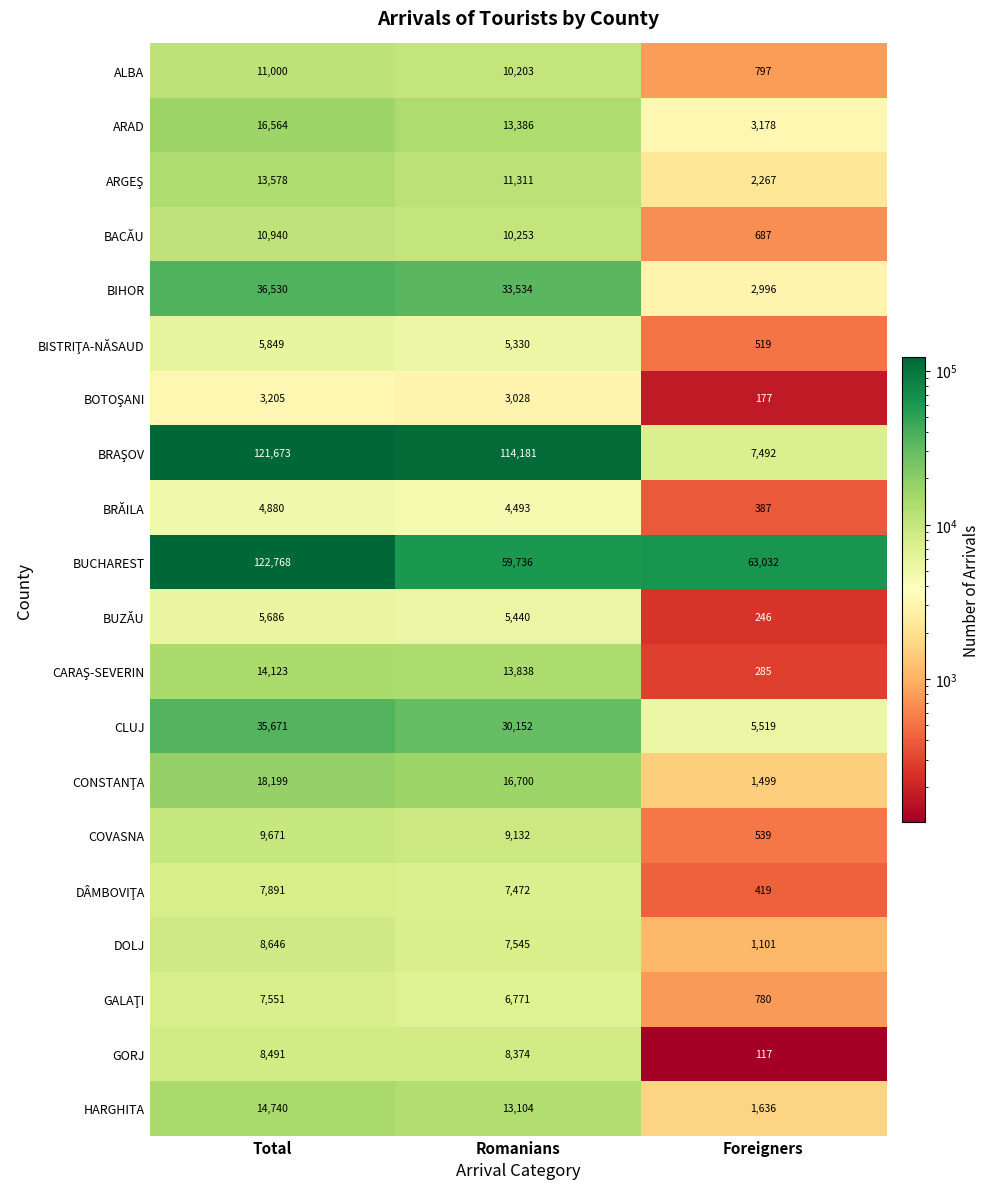

What is the approximate value of GORJ at Total?

8491